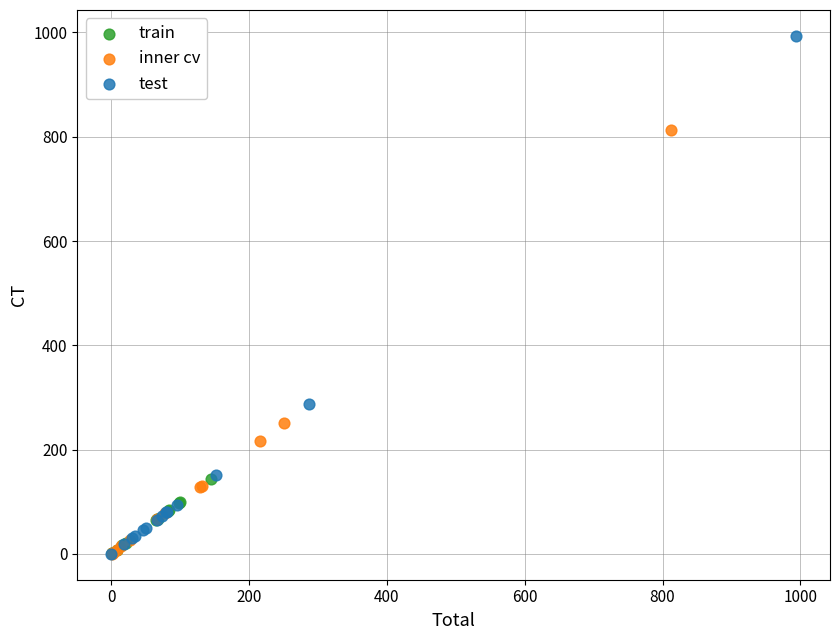

Which series has the largest Y range (max minus min)?

test